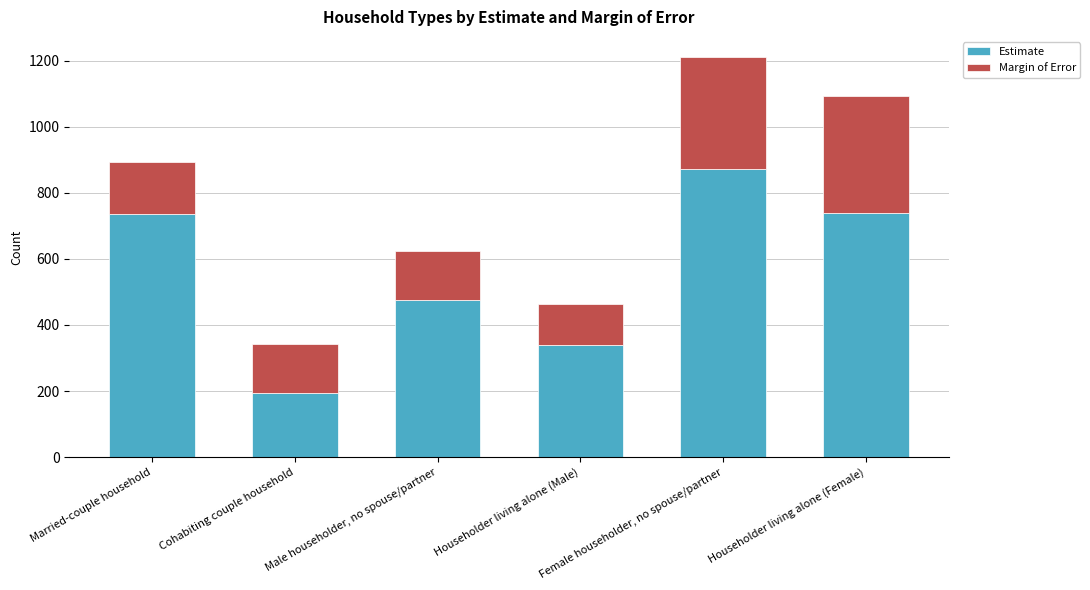

Are the bars grouped side by side (vs. stacked)?

No